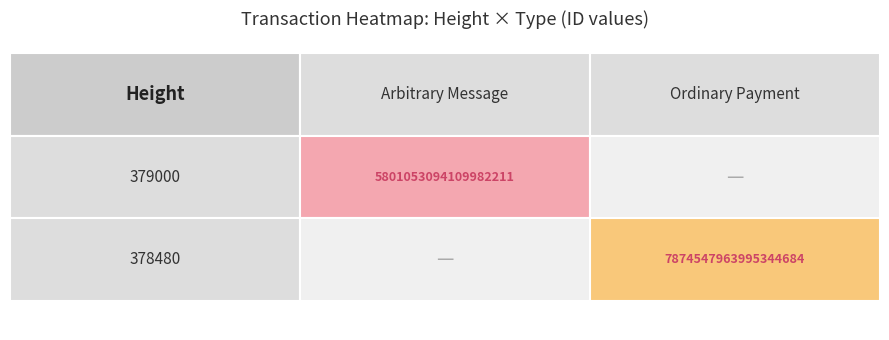

Which series has the largest total across all categories?

378480